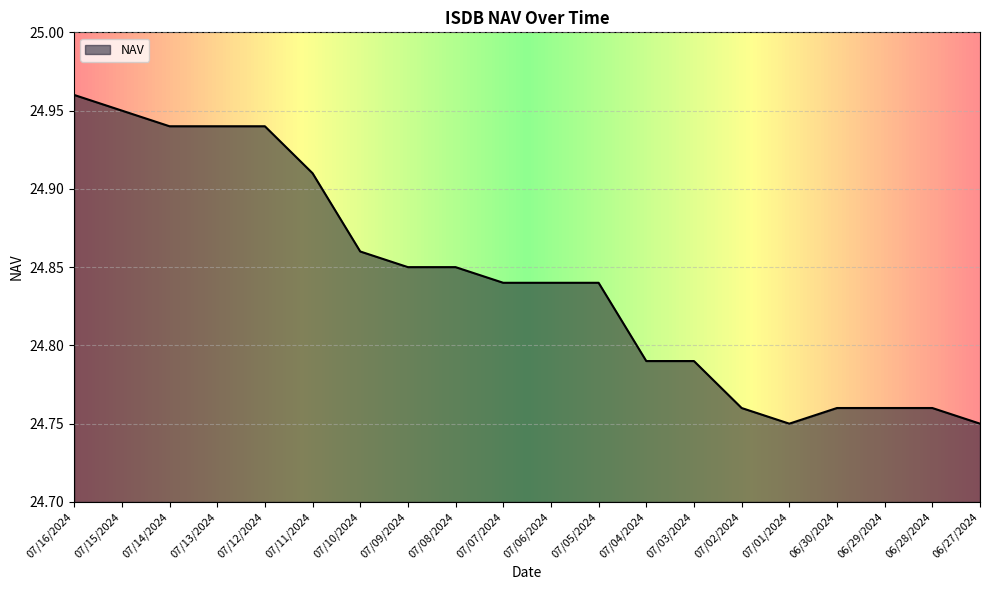

Is it true that the value at 06/30/2024 is 11.8?

False